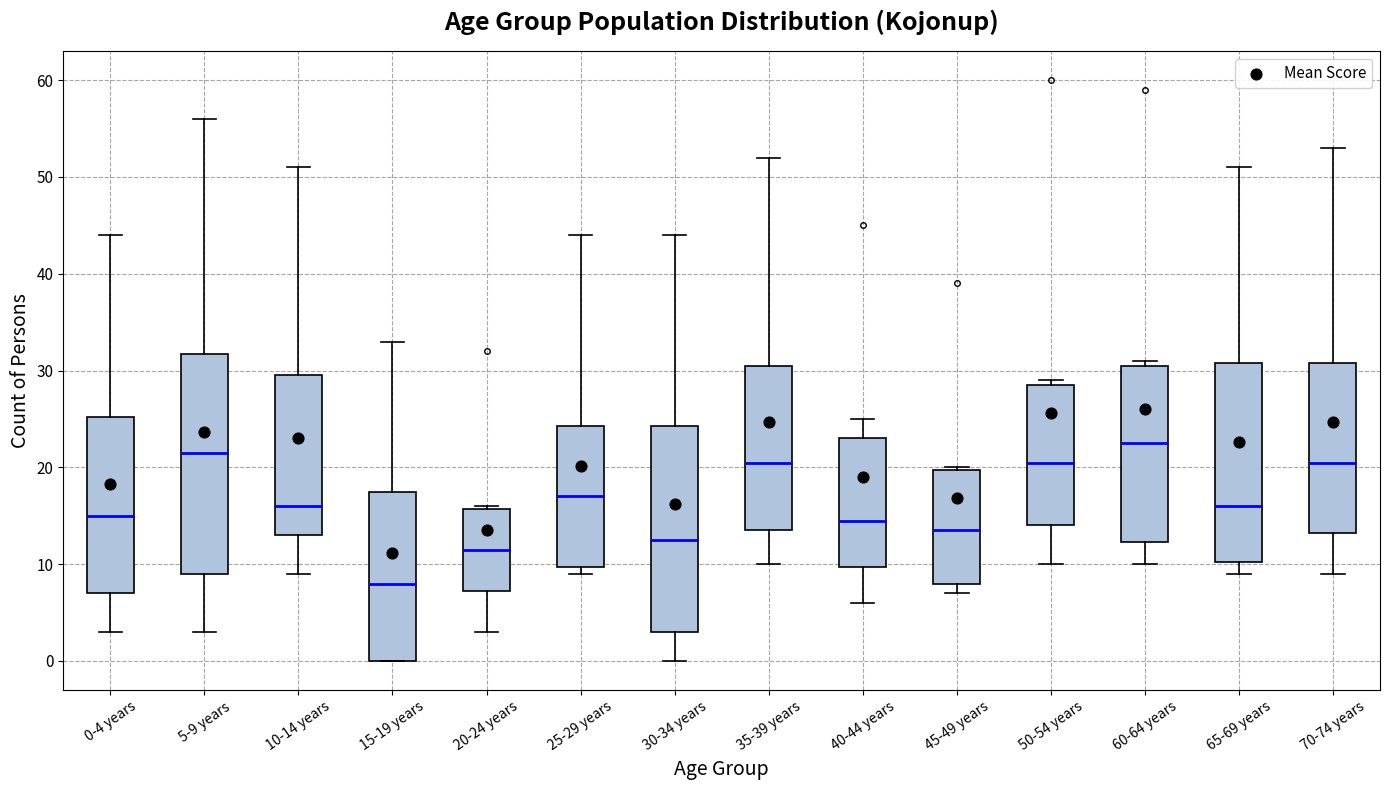

Reading left to right, read every box against the y-axis: the position of its median line, the range the box covers, and the ends of its whiskers. The values are not printed on the chart, so give them approximately, as read against the axis.

0-4 years: median 15, box 7 to 25, whiskers 3 to 44
5-9 years: median 22, box 9 to 32, whiskers 3 to 56
10-14 years: median 16, box 13 to 30, whiskers 9 to 51
15-19 years: median 8, box 0 to 18, whiskers 0 to 33
20-24 years: median 12, box 7 to 16, whiskers 3 to 16
25-29 years: median 17, box 10 to 24, whiskers 9 to 44
30-34 years: median 13, box 3 to 24, whiskers 0 to 44
35-39 years: median 21, box 14 to 31, whiskers 10 to 52
40-44 years: median 15, box 10 to 23, whiskers 6 to 25
45-49 years: median 14, box 8 to 20, whiskers 7 to 20
50-54 years: median 21, box 14 to 29, whiskers 10 to 29 (just above the box's upper edge)
60-64 years: median 23, box 12 to 31, whiskers 10 to 31 (just above the box's upper edge)
65-69 years: median 16, box 10 to 31, whiskers 9 to 51
70-74 years: median 21, box 13 to 31, whiskers 9 to 53